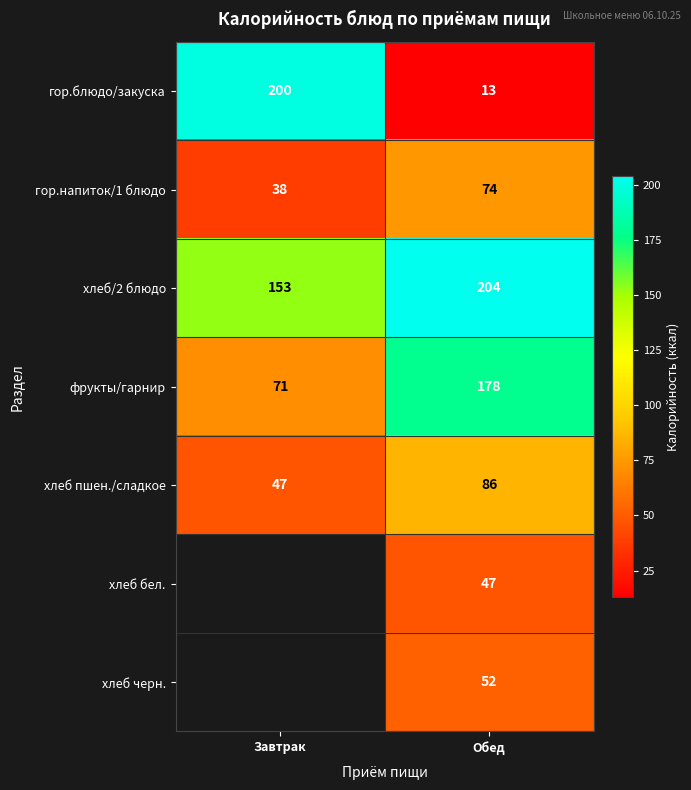

The гор.блюдо/закуска series shows 270.7 at Завтрак. True or false?

False